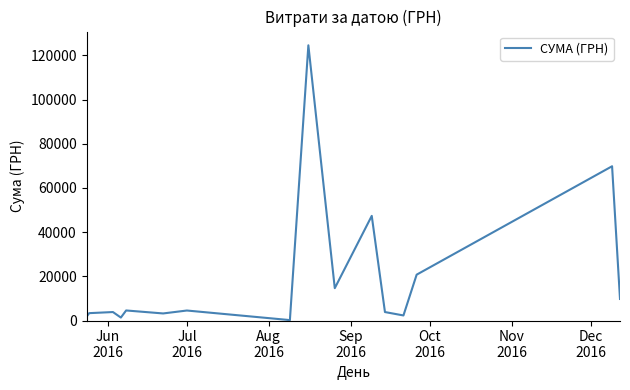

What is the maximum value shown in the chart?

124534.0